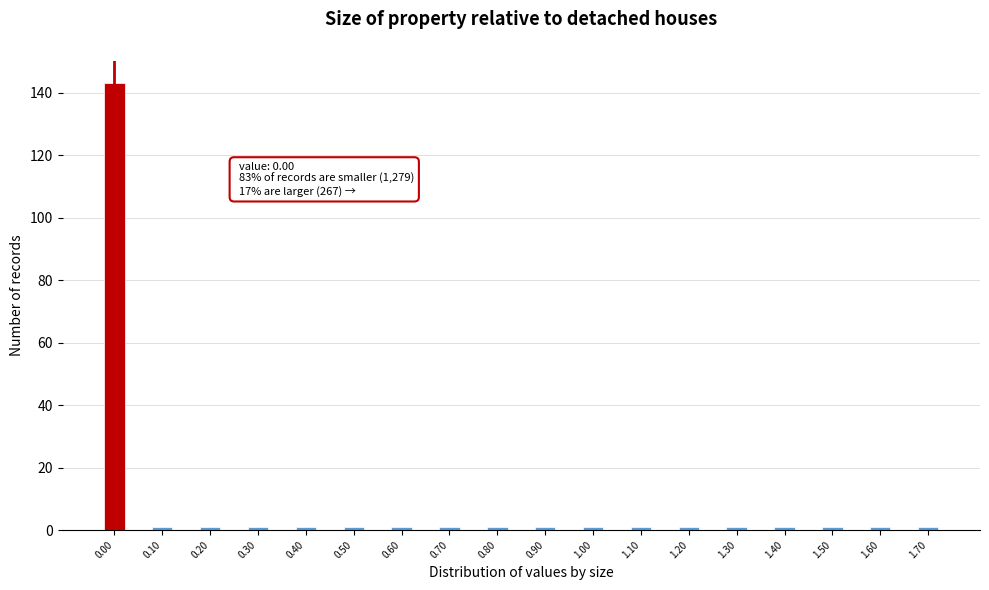

Over which range of the x-axis is the bar tallest?

-0.025 to 0.025